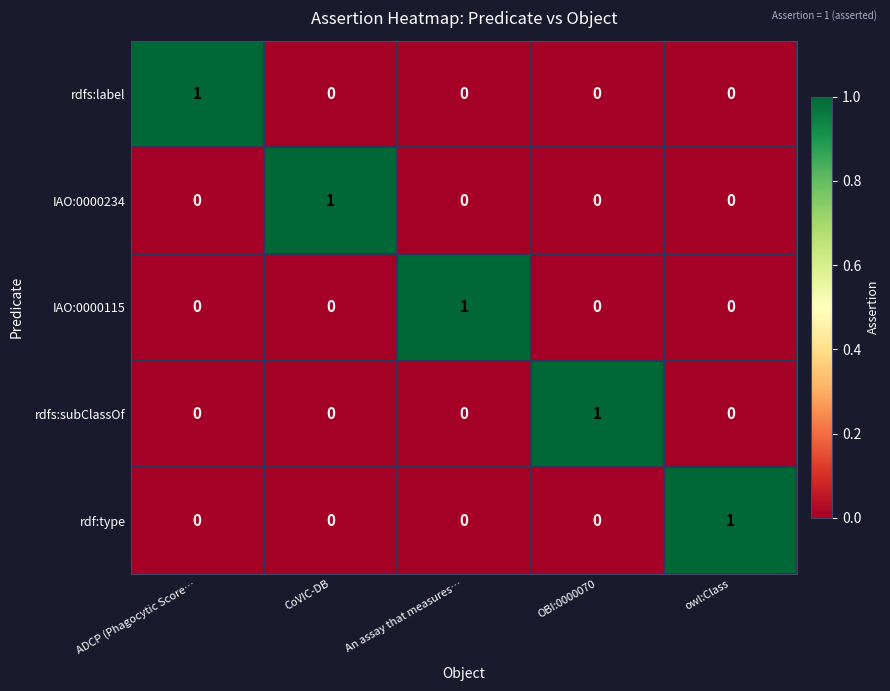

At how many categories does at least one series exceed 0?

5